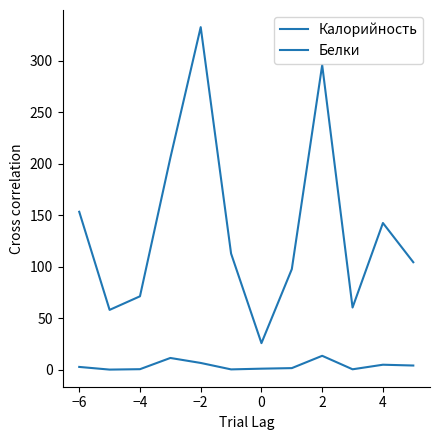

What is the difference between the maximum and second lowest values in the Белки series?

13.2